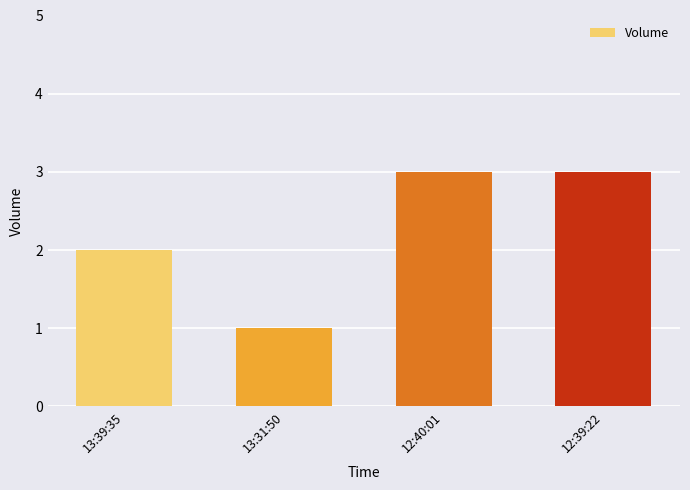

Does the chart contain any negative values?

No